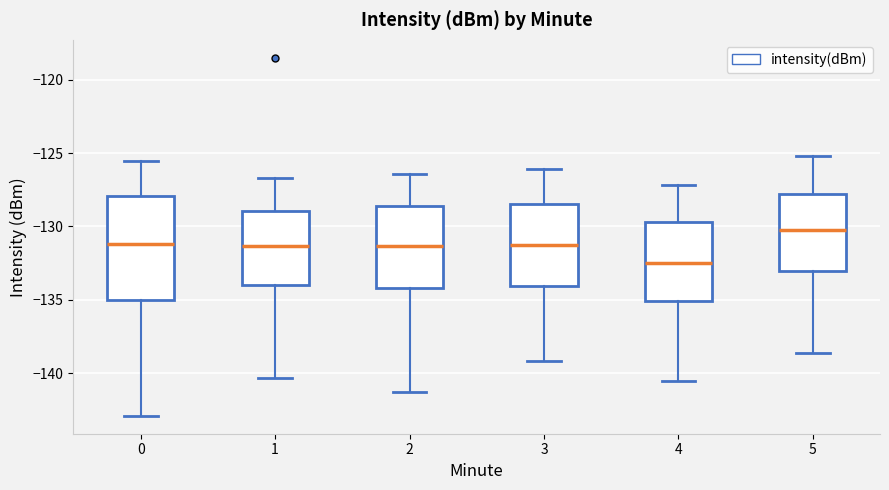

Which box's median line is the lowest?

4